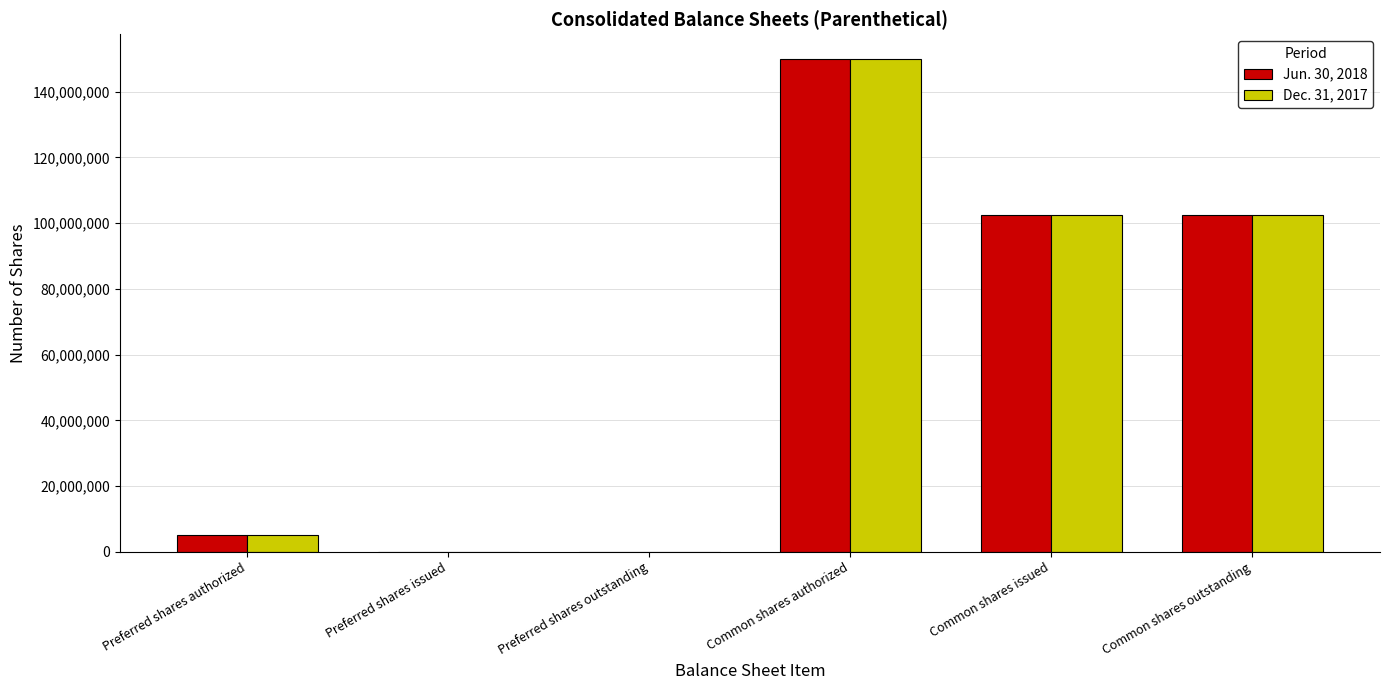

Between Preferred shares authorized and Common shares outstanding, which series saw the biggest shift?

Jun. 30, 2018